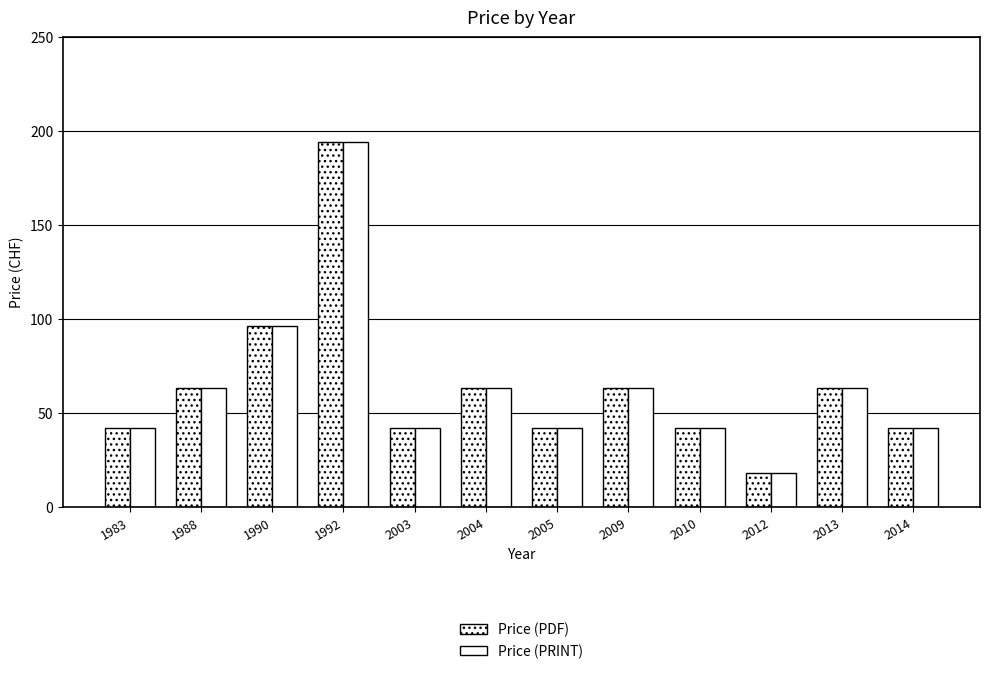

Rank the categories by Price (PRINT) value from lowest to highest.

2012, 1983, 2003, 2005, 2010, 2014, 1988, 2004, 2009, 2013, 1990, 1992